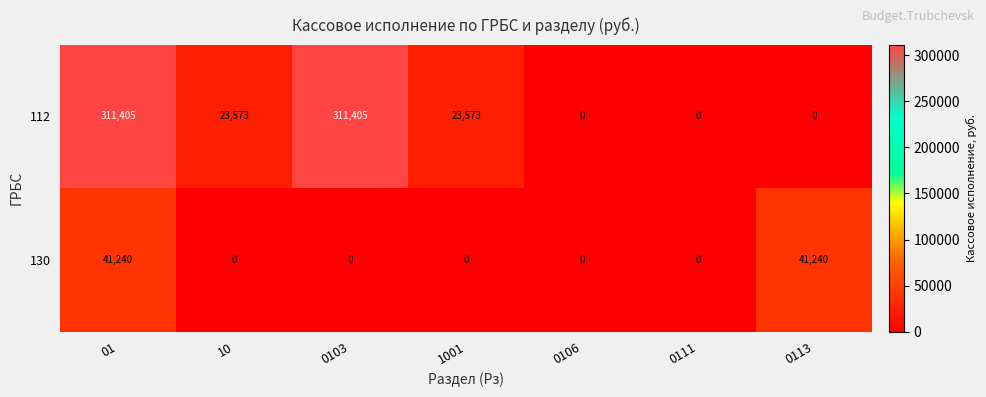

What is the greatest value displayed?

311405